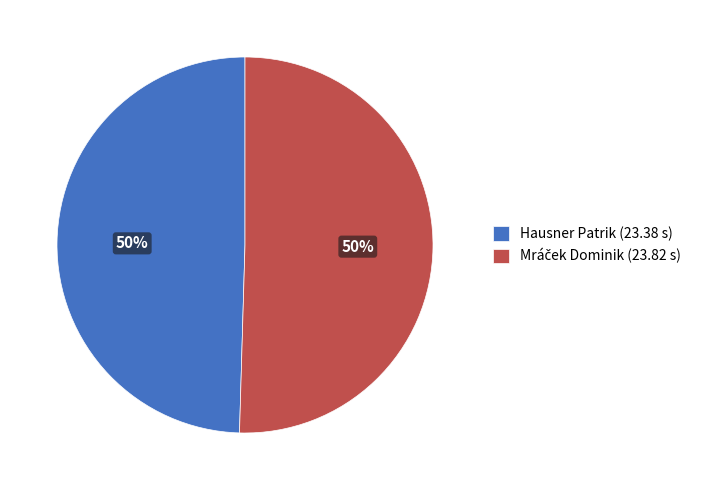

The Hausner Patrik (23.38 s) slice represents 50% of the pie. True or false?

True